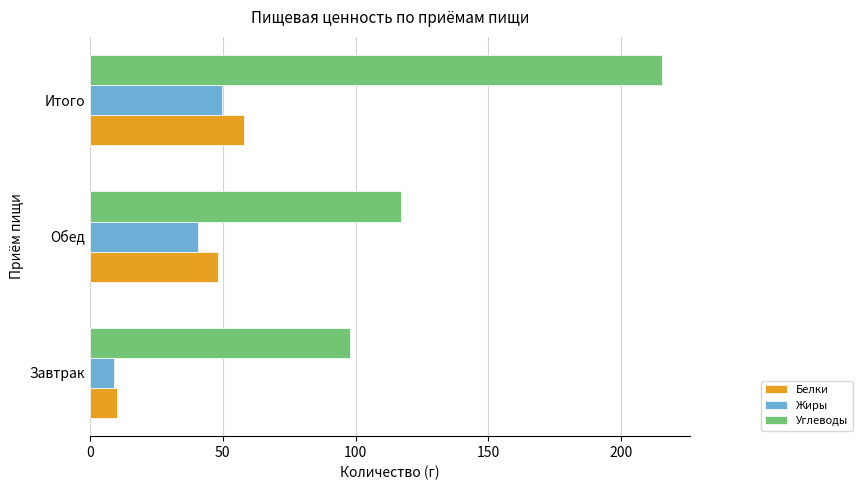

The Жиры series shows 9.0 at Завтрак. True or false?

True